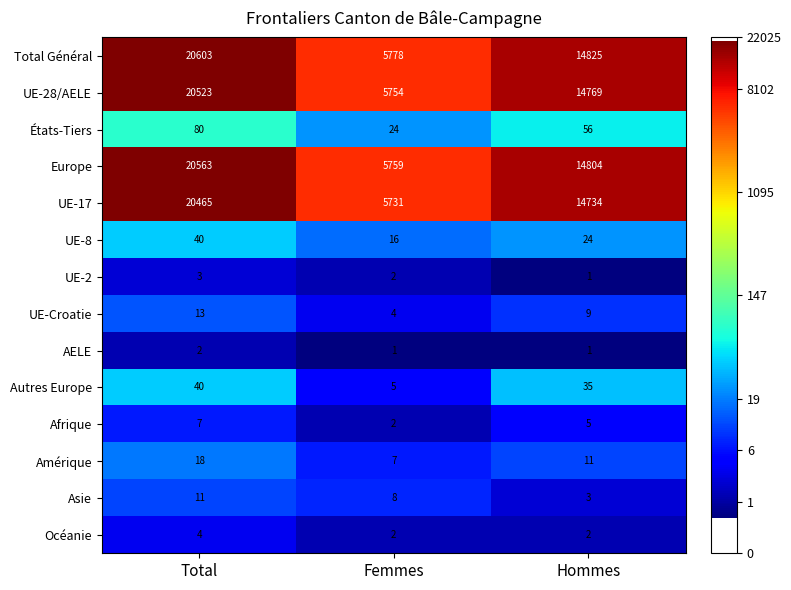

What is the difference between the second highest and minimum values in the Amérique series?

4